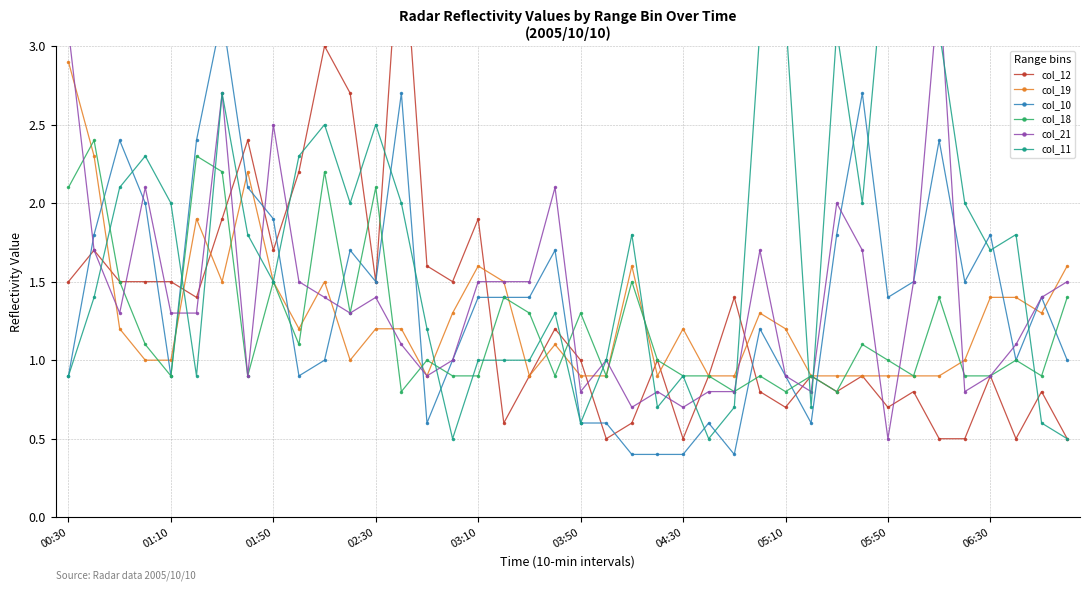

How many interior local peaks does the col_11 series have?

11